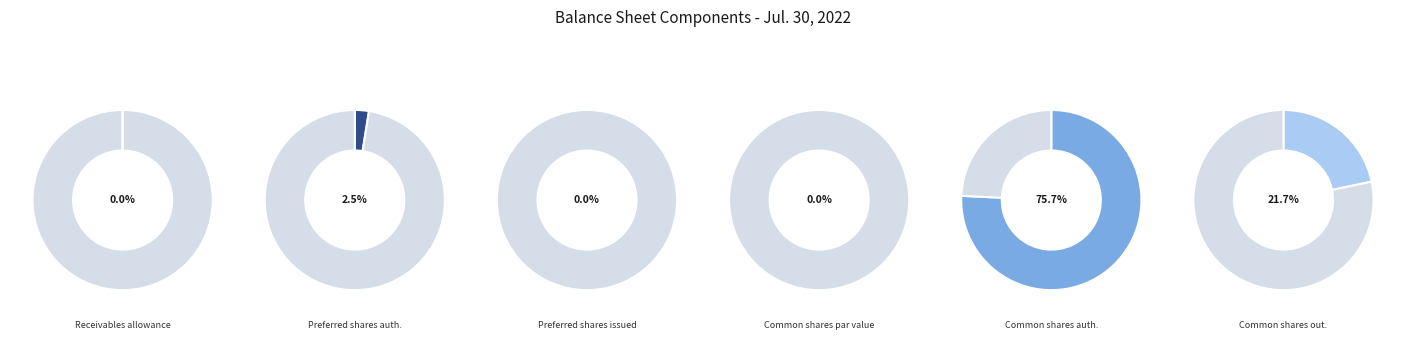

Which category has the biggest portion of the pie?

Common shares authorized